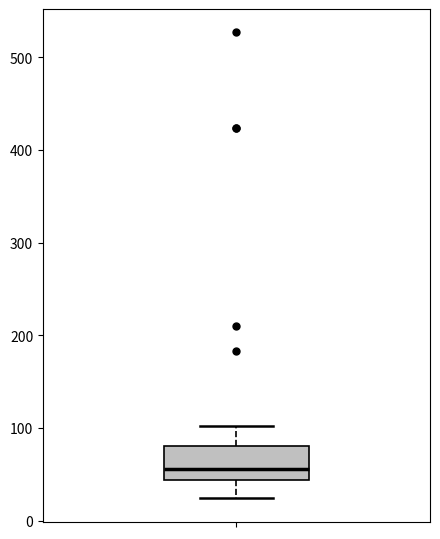

Transcribe this box plot: give where the median line is, the range the box spans, and where the two whiskers end, as read against the y-axis. The values are not printed on the chart, so give them approximately, as read against the axis.

median 60, box 40 to 80, whiskers 20 to 100